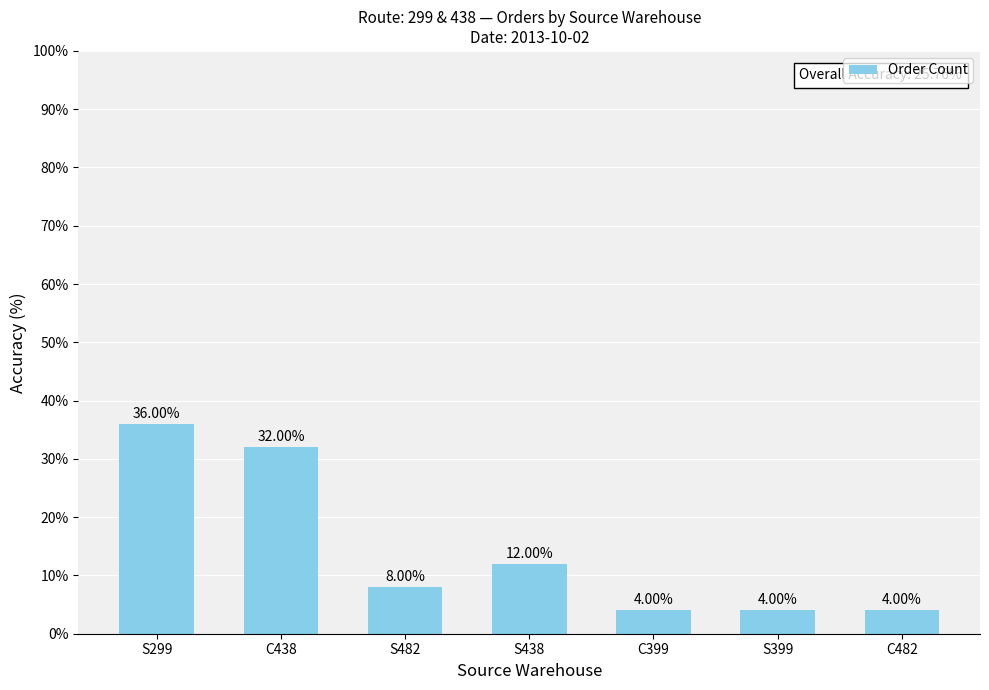

What is the difference between the maximum and minimum values?

32